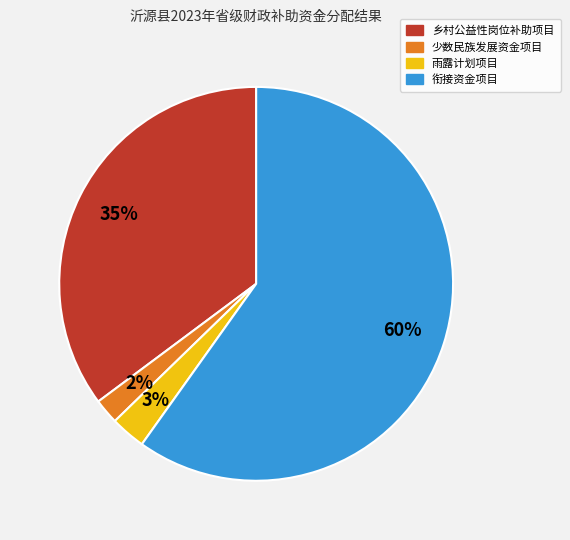

Which category accounts for the majority?

衔接资金项目